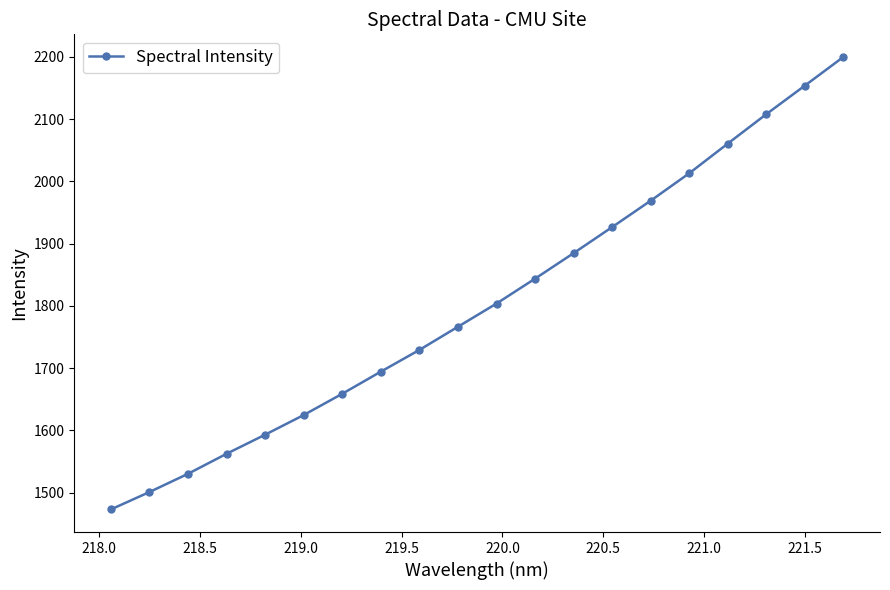

What is the value of the 13th point from the left?

1884.7